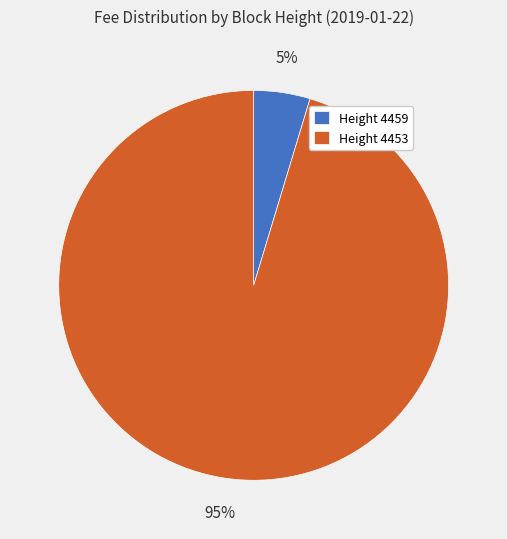

Which has a higher value, Height 4459 or Height 4453?

Height 4453